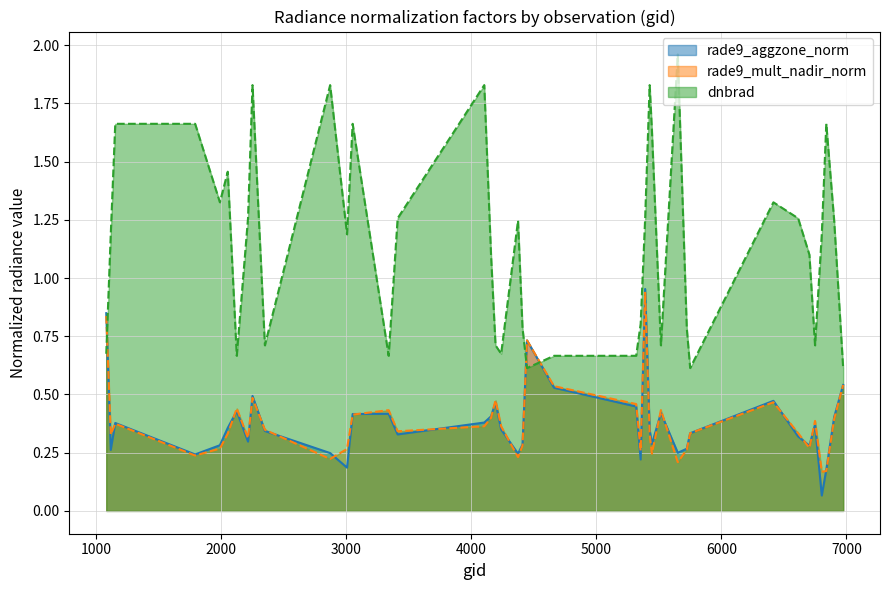

In rade9_aggzone_norm, how many points are lower than both neighbors (excluding endpoints)?

11